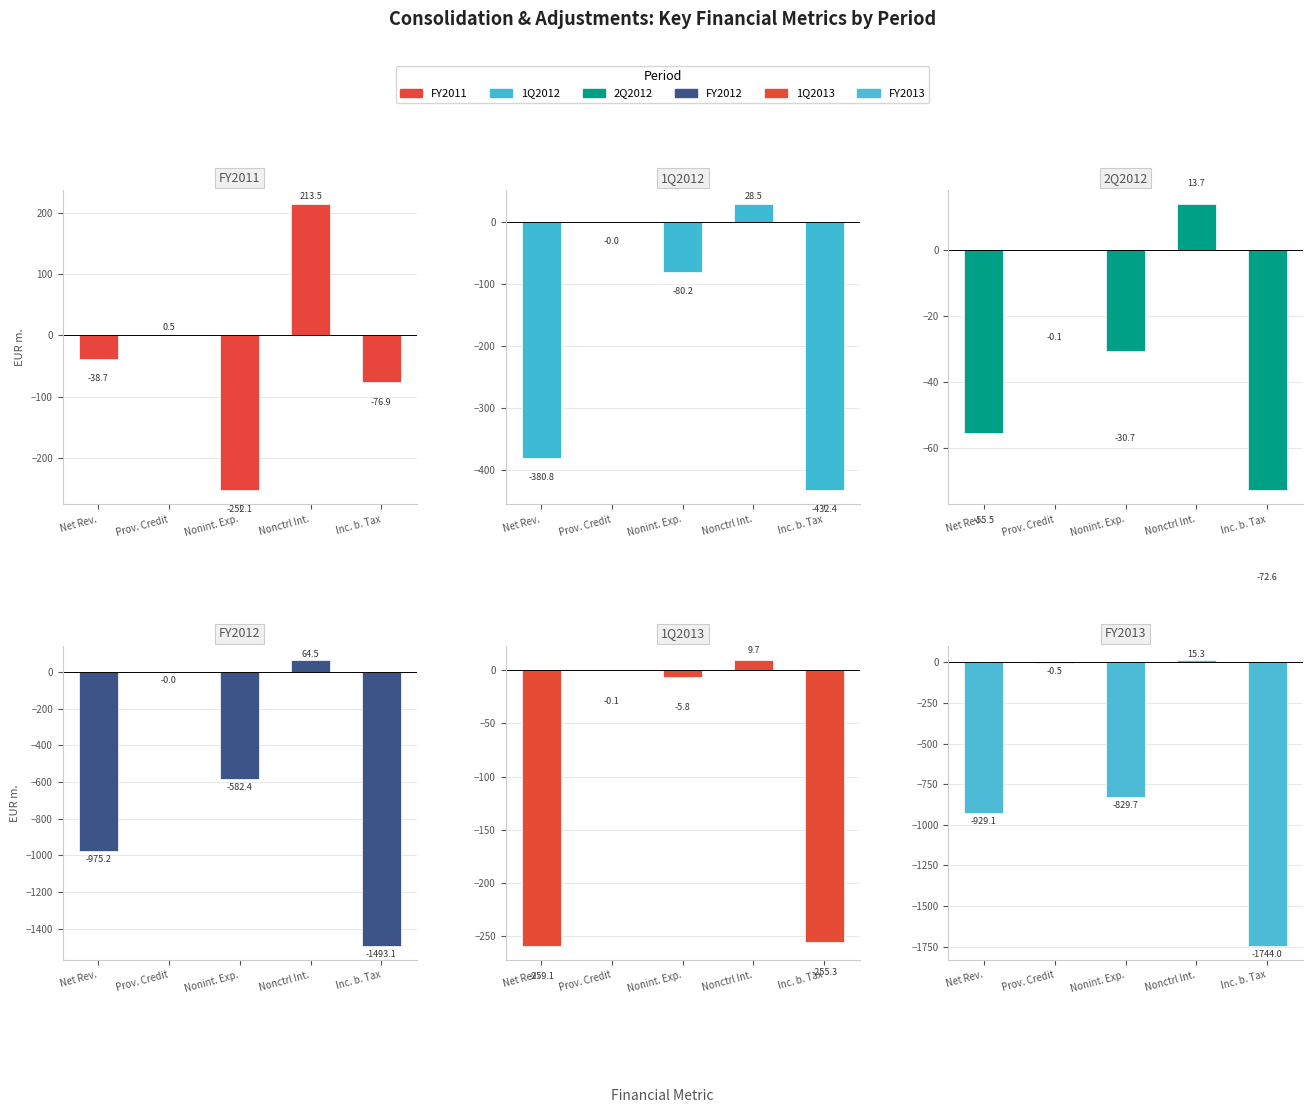

Is the value of 2Q2012 at Nonctrl Int. greater than the value of 1Q2013 at Nonctrl Int.?

Yes